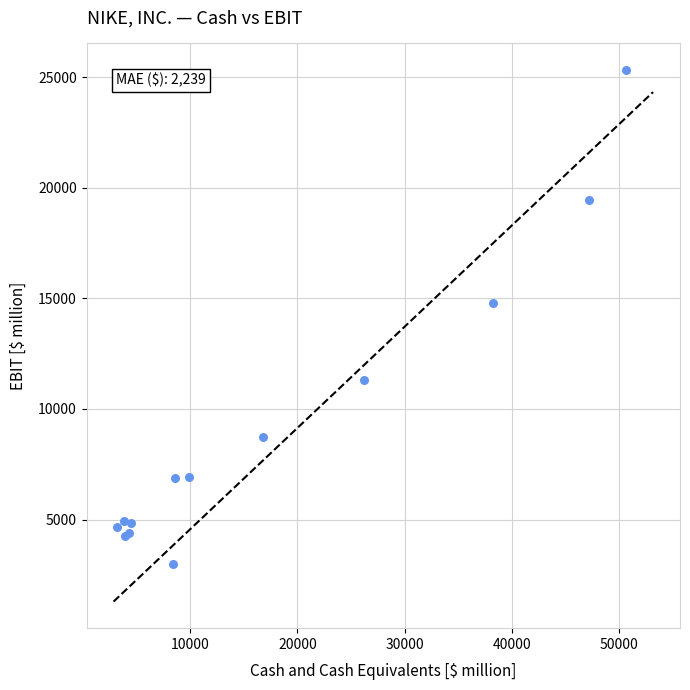

What Y value in the scatter plot is closest to 14146?

14779.3